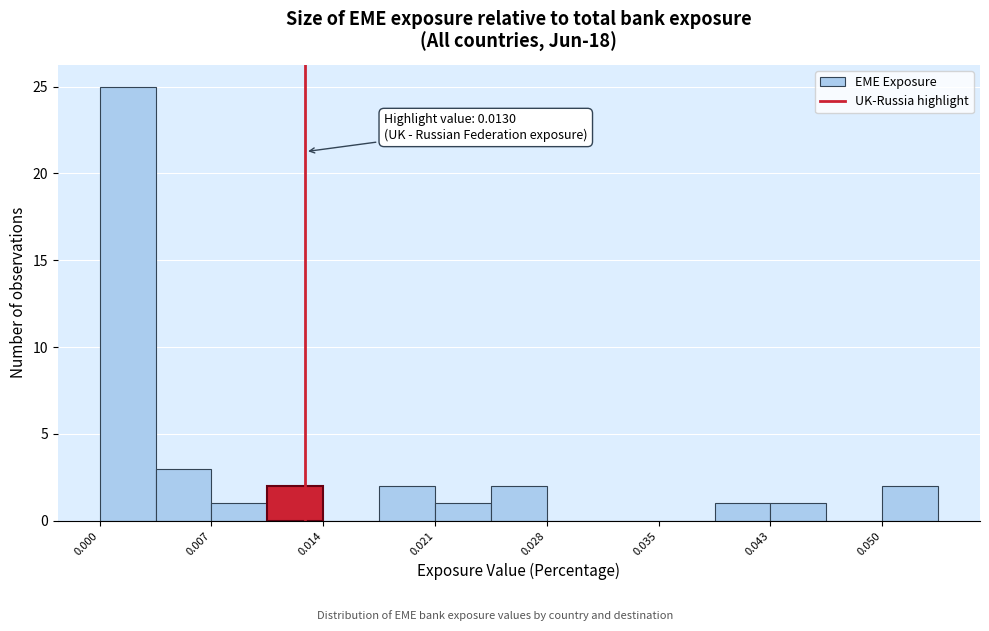

Around what value on the x-axis is the tallest bar? Give the approximate position of its centre, as read against the axis.

0.002